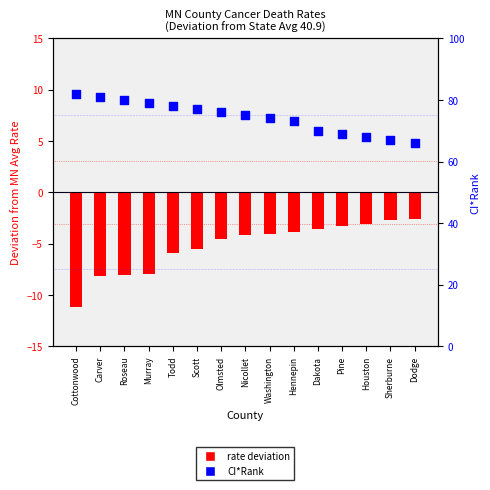

At how many categories does at least one series exceed 28?

15